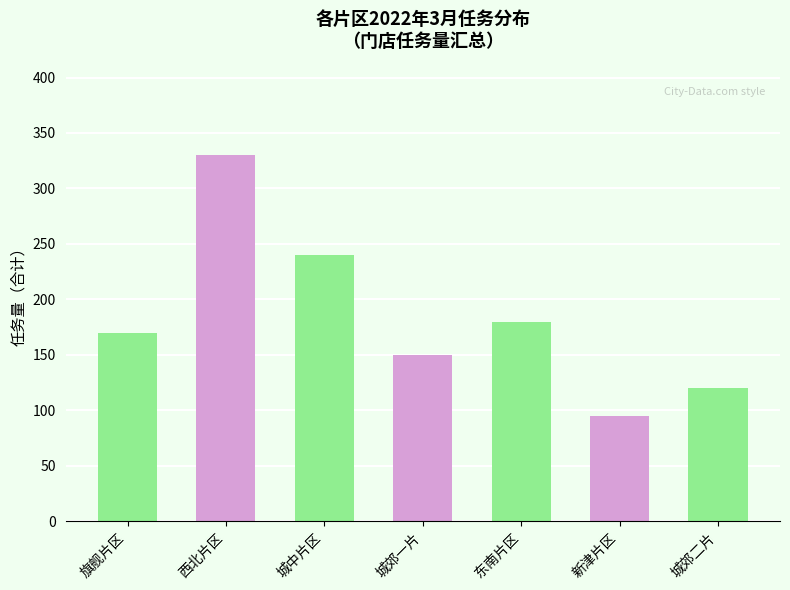

What is the value of the 4th bar from the left?

150